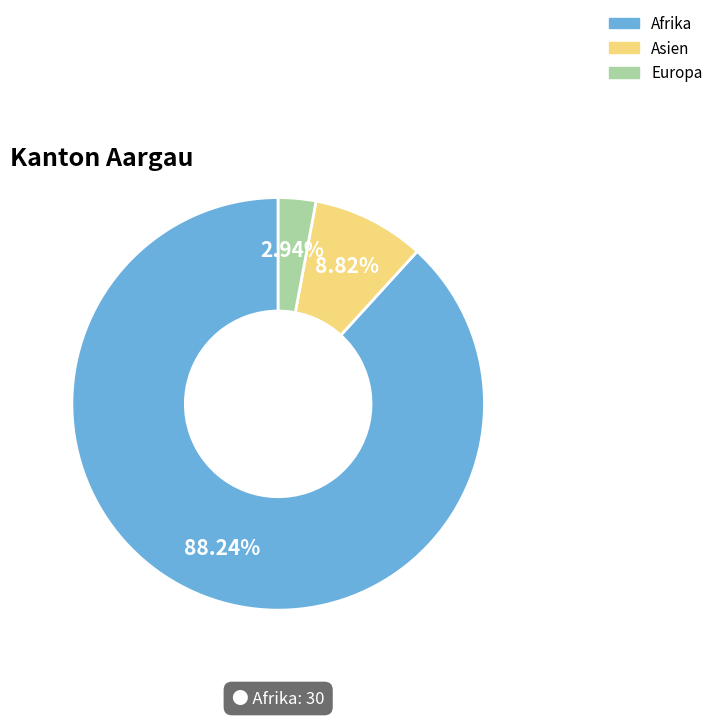

Between Afrika and Asien, which is larger?

Afrika